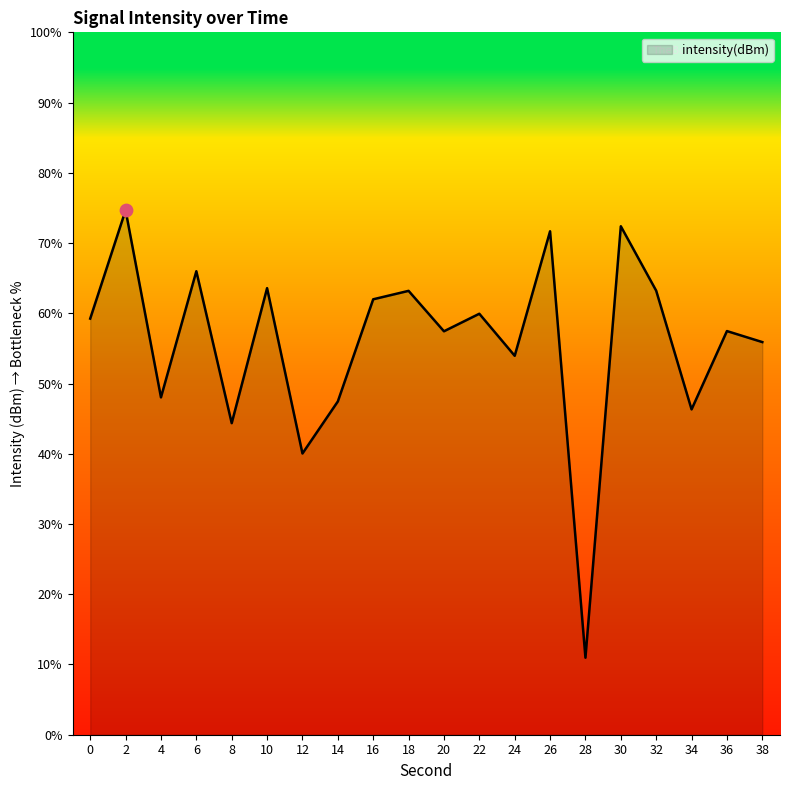

What is the change in value from 6 to 28?

-27.5